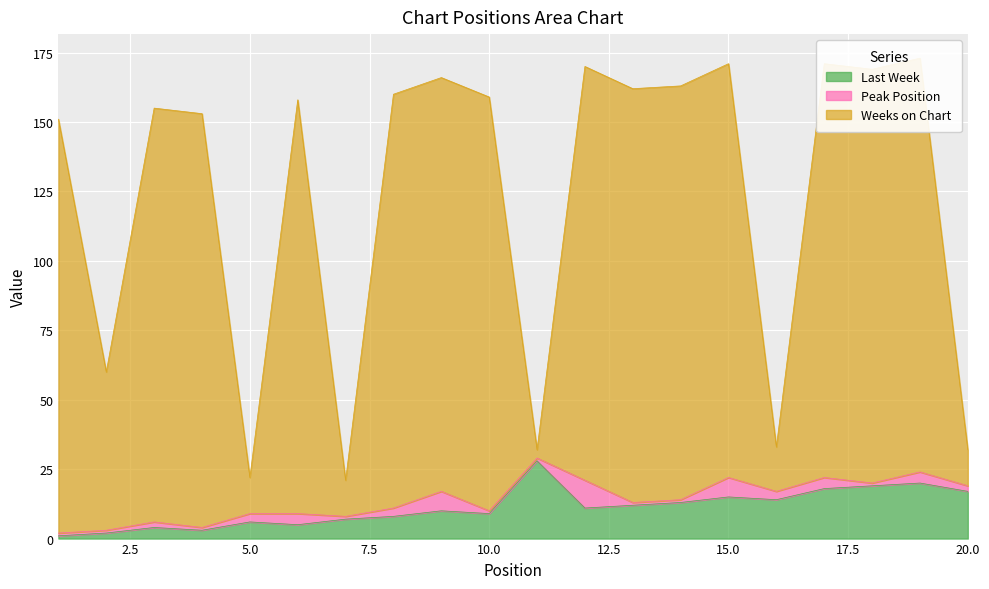

True or false: Weeks on Chart and Last Week cross at least once.

False